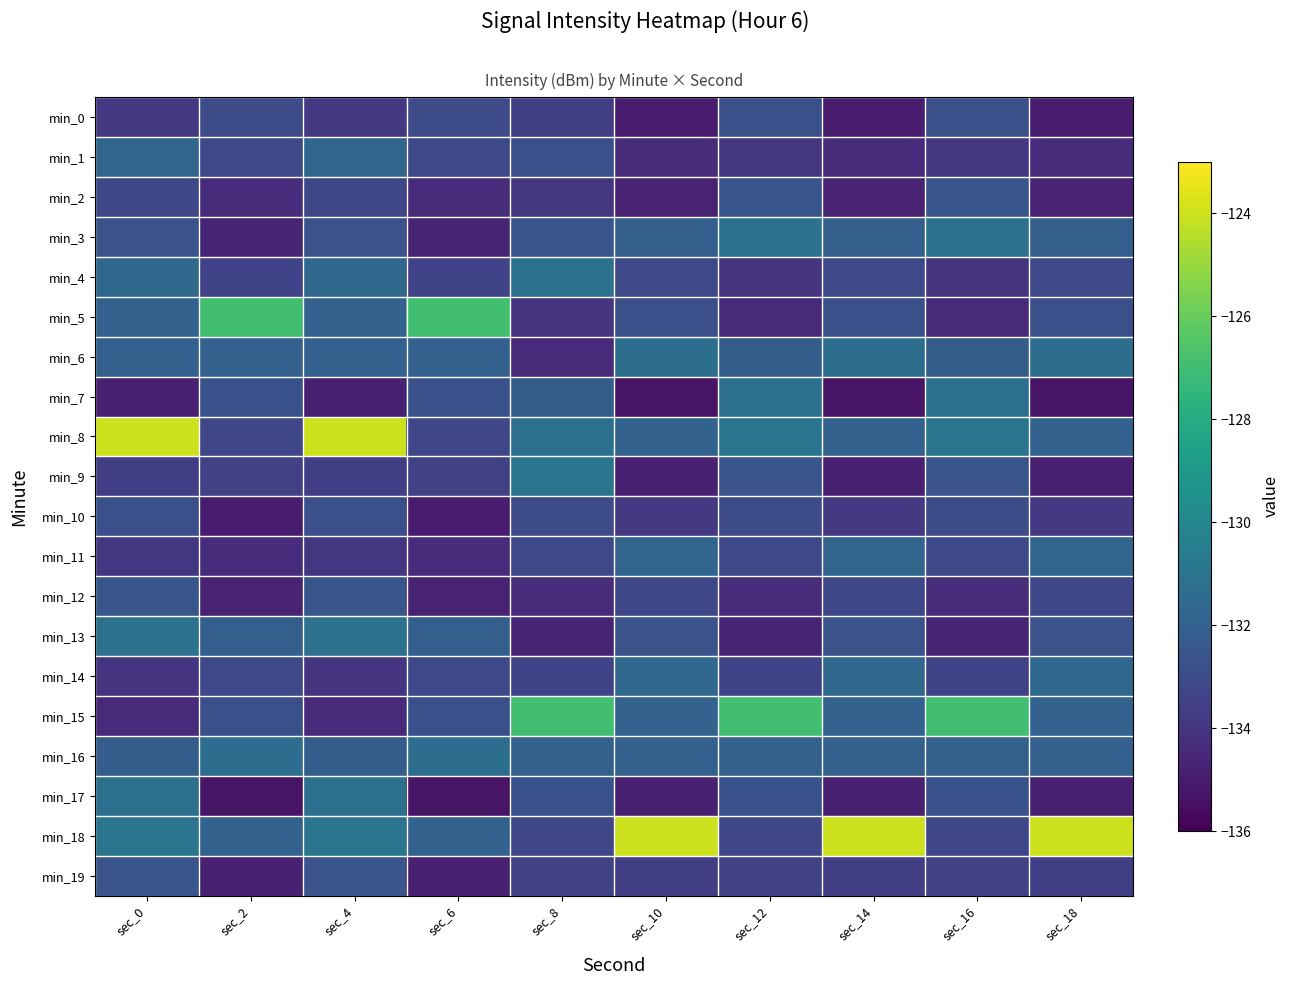

At which category is the sum across all series the highest?

sec_0